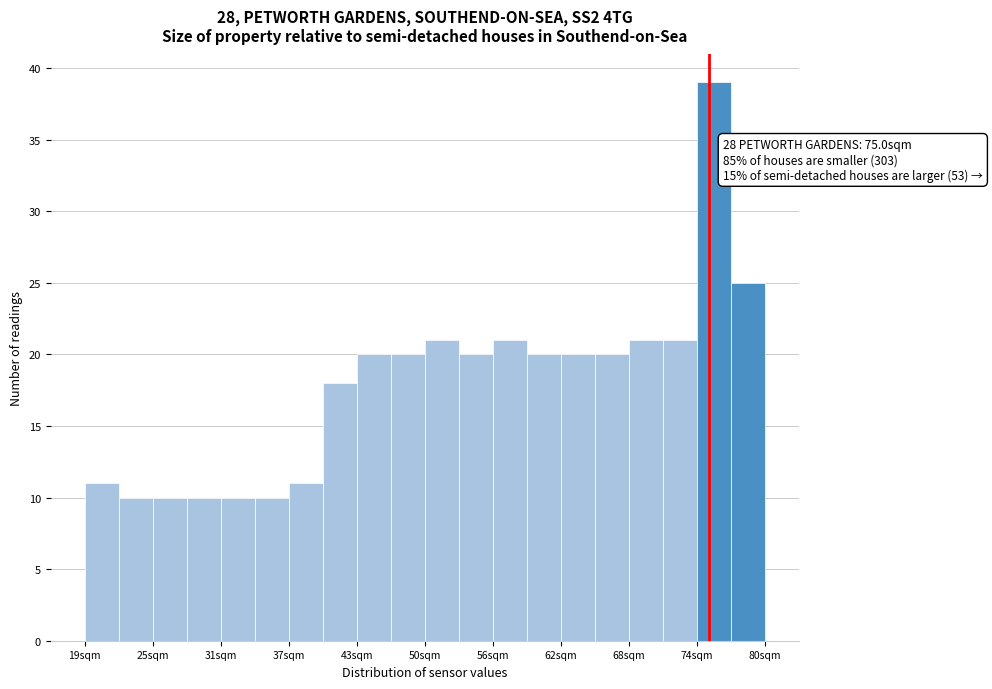

Around what value on the x-axis is the tallest bar? Give the approximate position of its centre, as read against the axis.

75